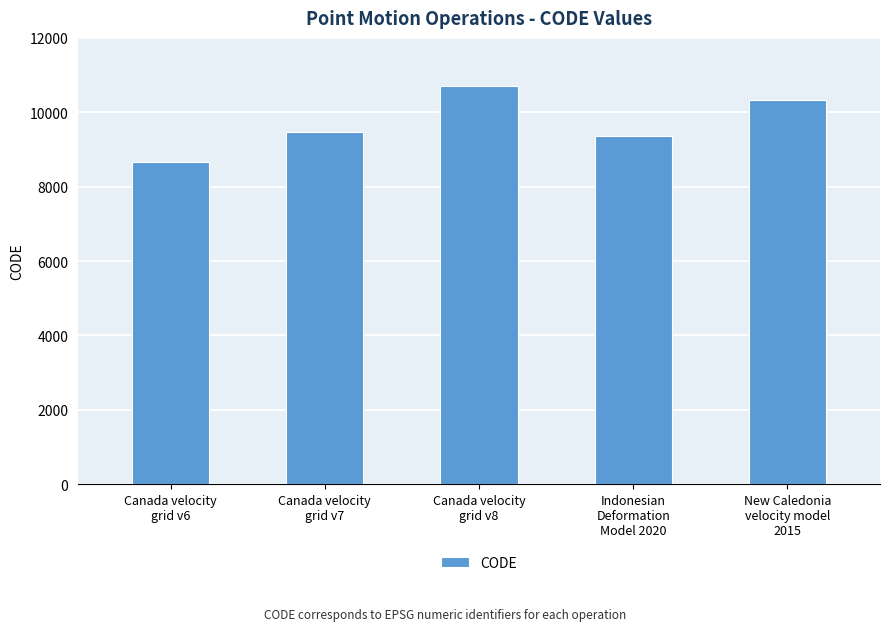

Reading right to left, what are all the values shown in this chart?

10323	9375	10707	9483	8676